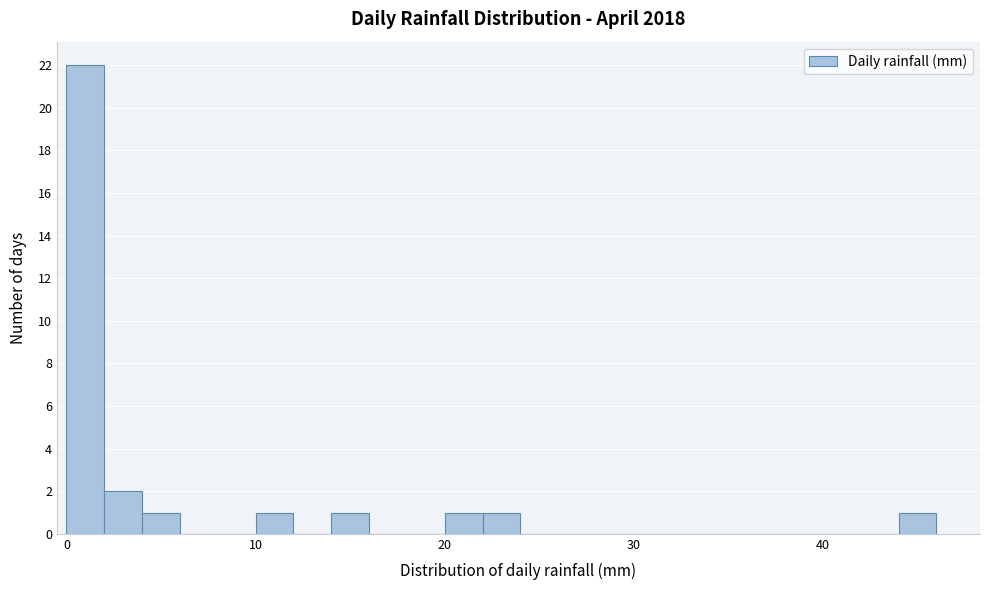

Around what value on the x-axis is the tallest bar? Give the approximate position of its centre, as read against the axis.

1